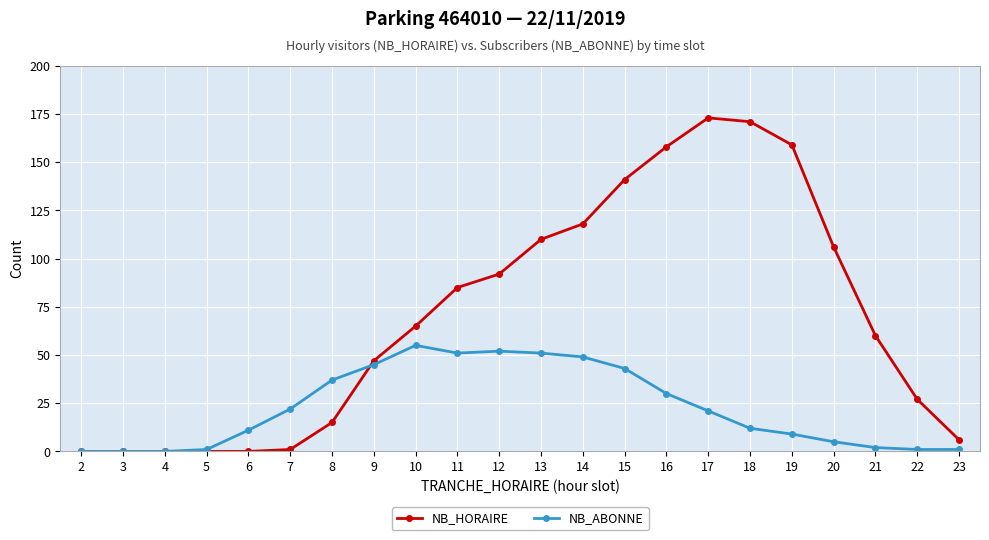

Reading left to right, extract all data points from this chart.

NB_HORAIRE: 2=0	3=0	4=0	5=0	6=0	7=1	8=15	9=47	10=65	11=85	12=92	13=110	14=118	15=141	16=158	17=173	18=171	19=159	20=106	21=60	22=27	23=6
NB_ABONNE: 2=0	3=0	4=0	5=1	6=11	7=22	8=37	9=45	10=55	11=51	12=52	13=51	14=49	15=43	16=30	17=21	18=12	19=9	20=5	21=2	22=1	23=1